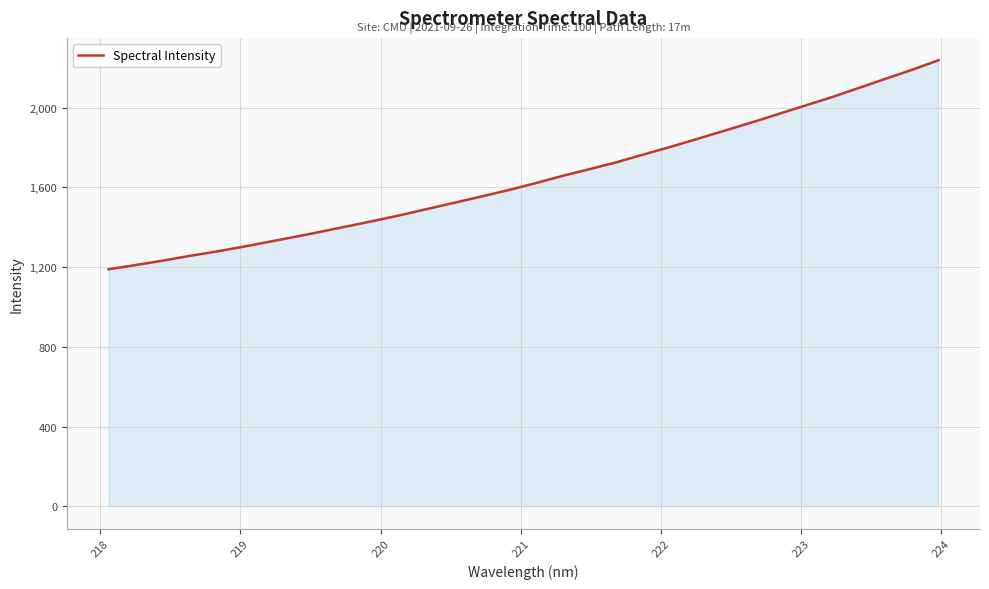

What is the maximum value shown in the chart?

2237.5